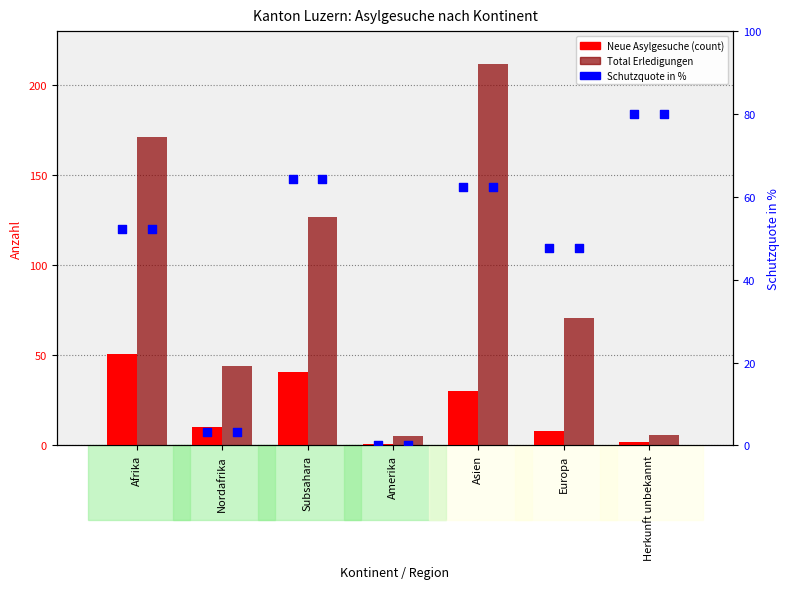

Is the value of Total Erledigungen at Subsahara greater than the value of Schutzquote in % at Herkunft unbekannt?

Yes